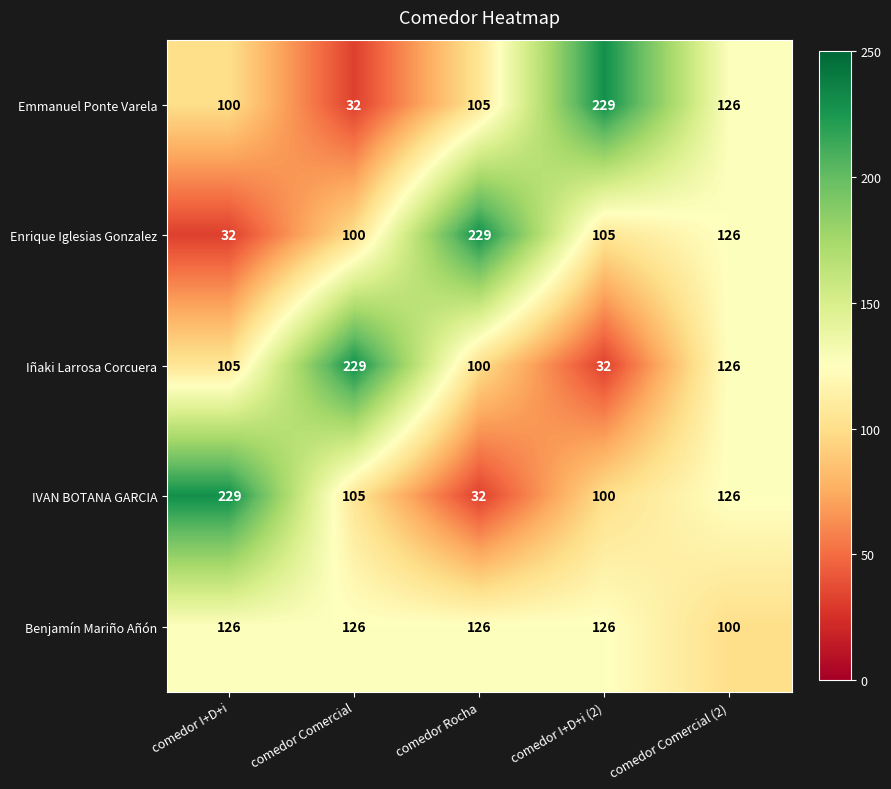

What is the spread (max minus min) of values at comedor Comercial?

197